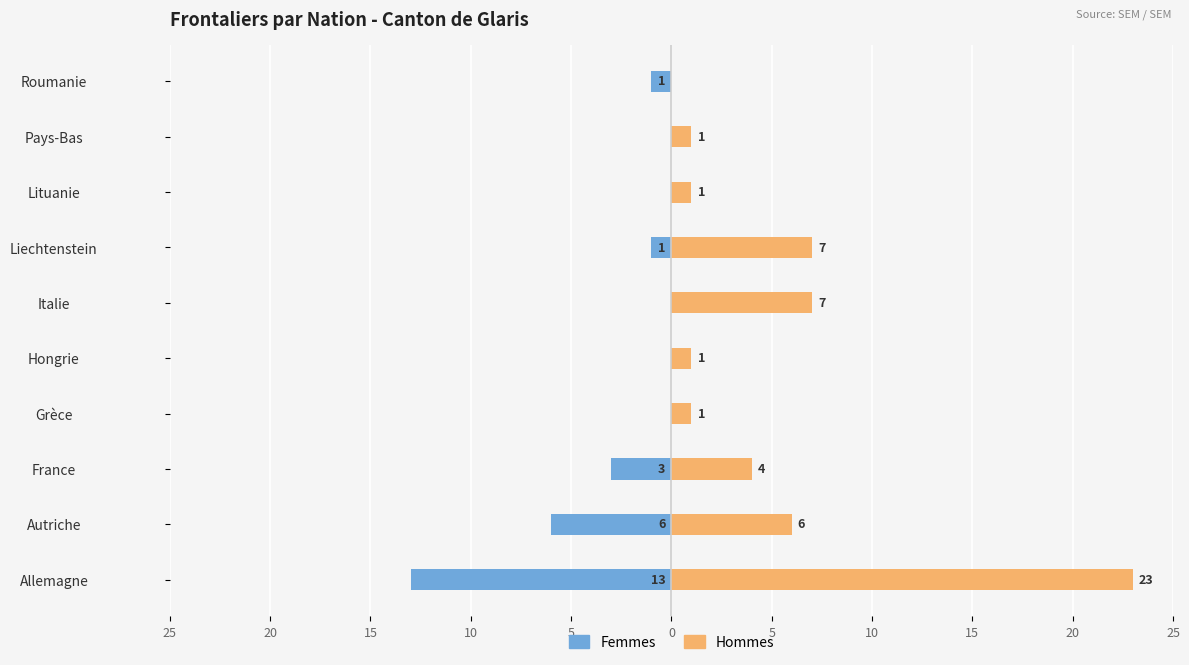

Is the value of Hommes at Italie greater than the value of Femmes at Pays-Bas?

Yes